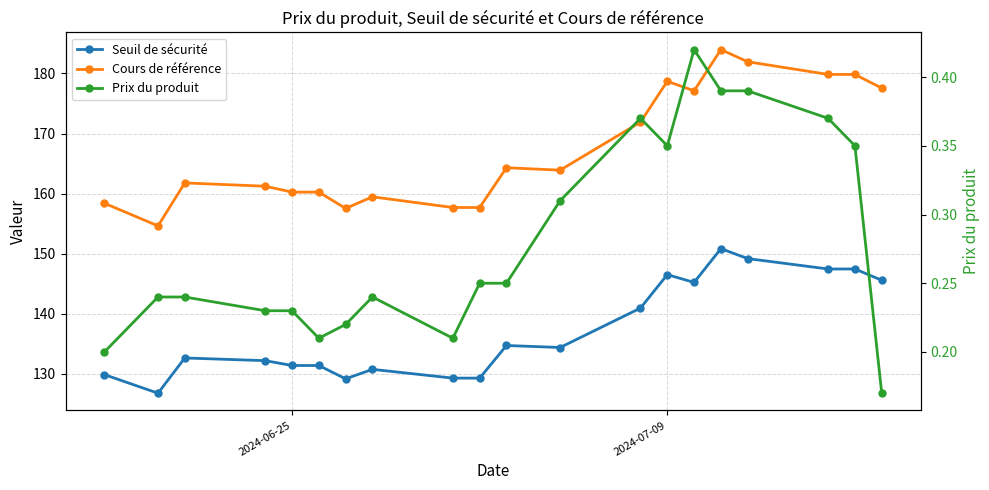

What is the highest value of the Cours de référence series?

184.0